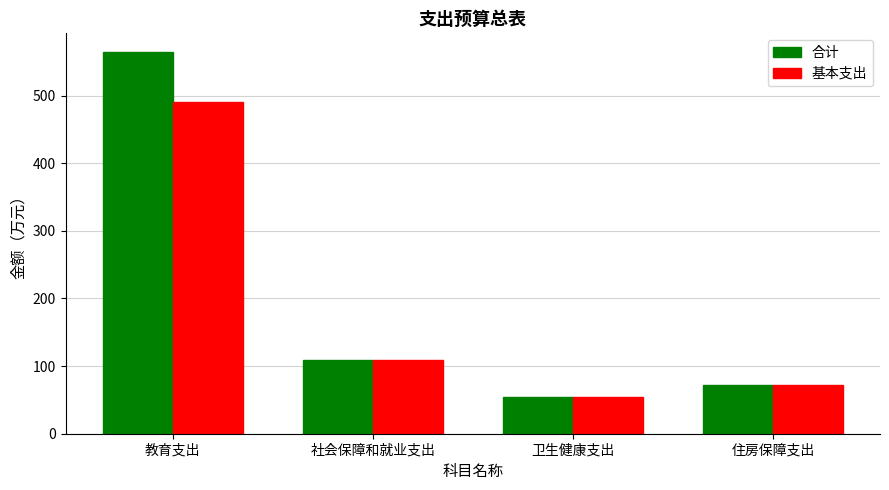

Which series changed the most between 教育支出 and 卫生健康支出?

合计